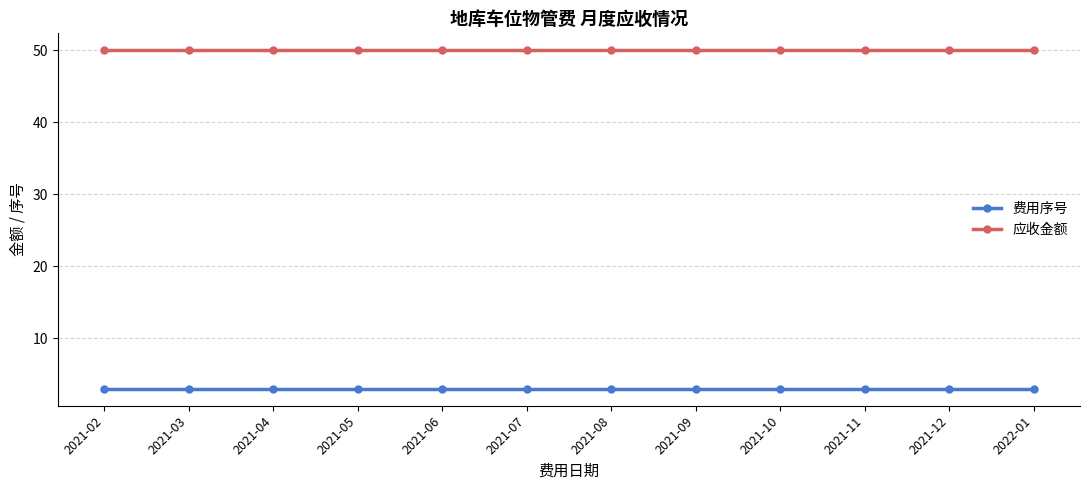

Is it true that 费用序号 equals 5 at 2021-04?

False